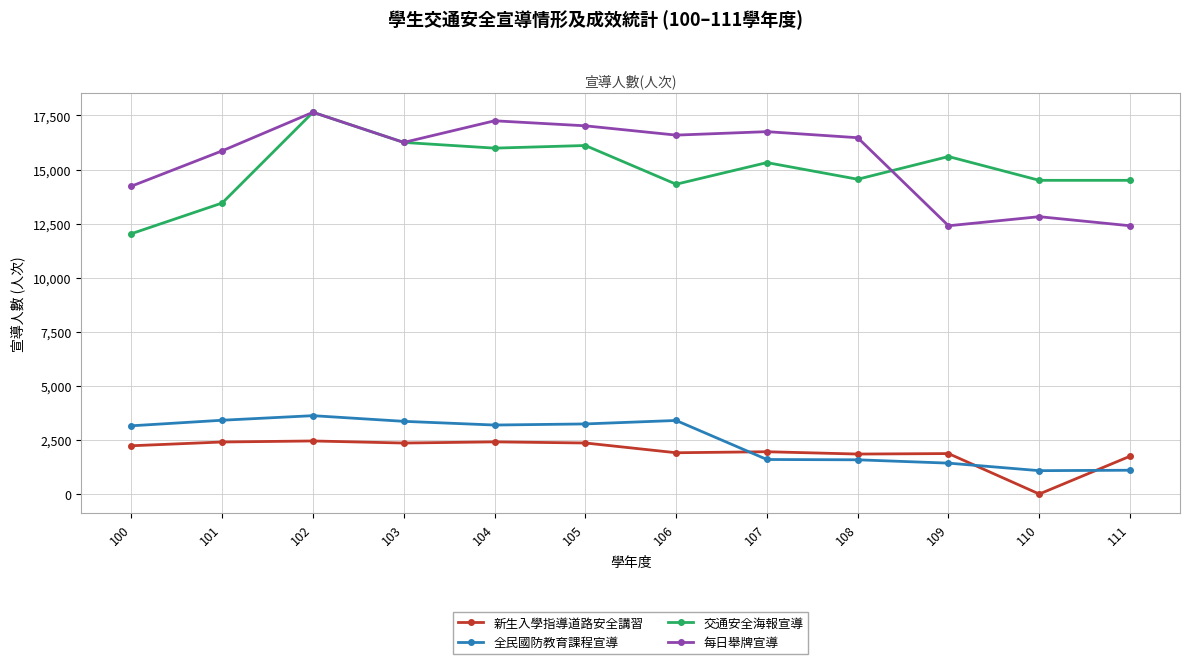

Which series changed the most between 104 and 110?

每日舉牌宣導